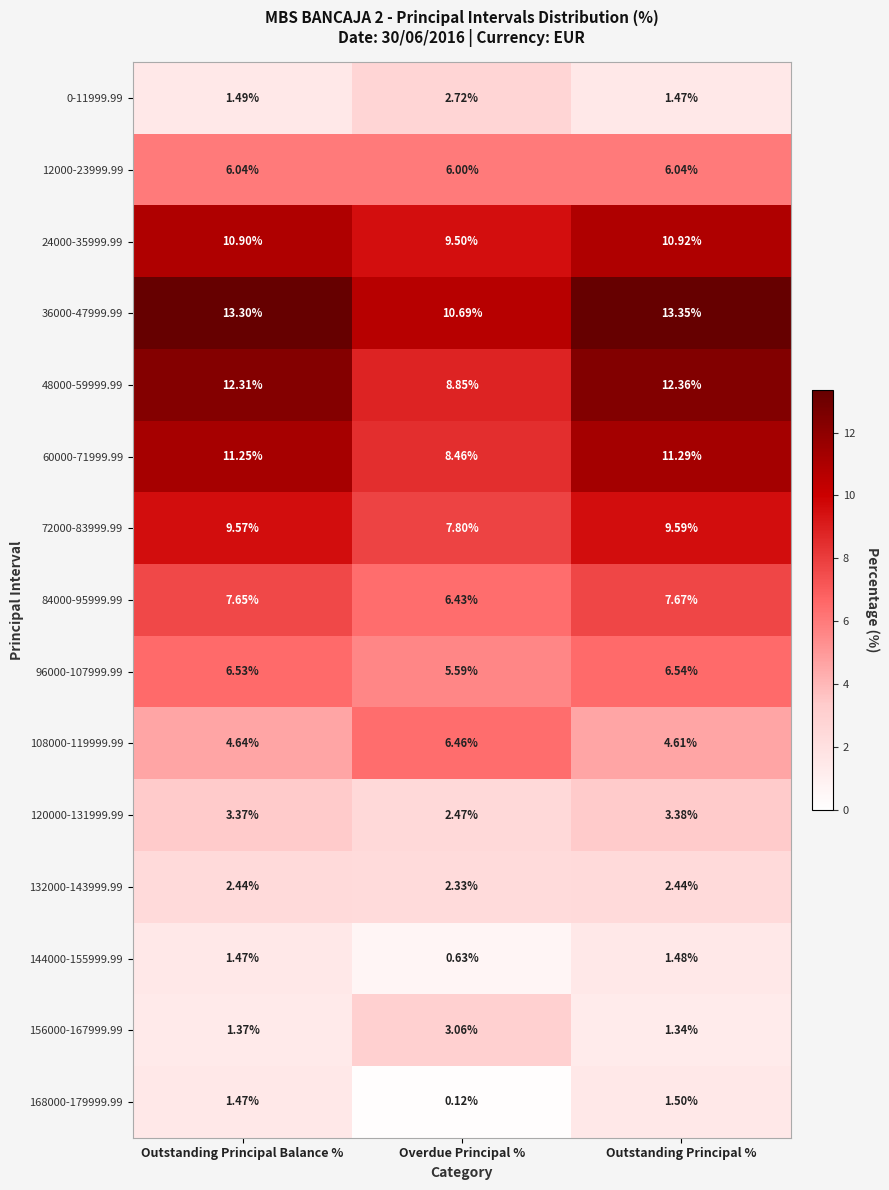

At how many categories does at least one series exceed 6?

3